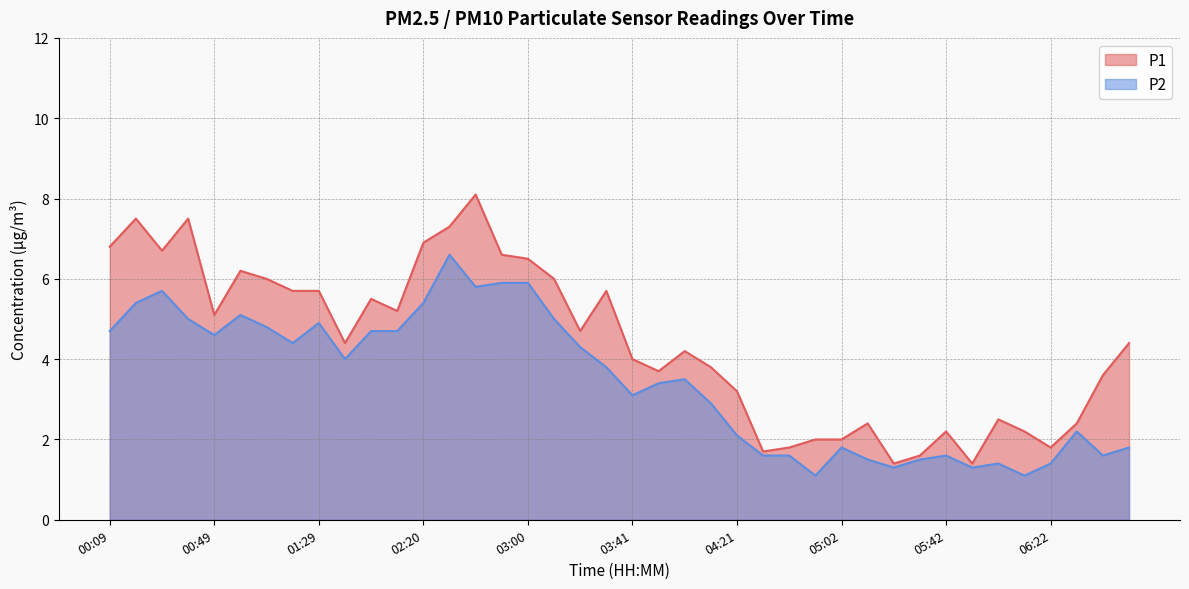

Reading left to right, transcribe all the data shown in this chart.

P1: 6.8	7.5	6.7	7.5	5.1	6.2	6.0	5.7	5.7	4.4	5.5	5.2	6.9	7.3	8.1	6.6	6.5	6.0	4.7	5.7	4.0	3.7	4.2	3.8	3.2	1.7	1.8	2.0	2.0	2.4	1.4	1.6	2.2	1.4	2.5	2.2	1.8	2.4	3.6	4.4
P2: 4.7	5.4	5.7	5.0	4.6	5.1	4.8	4.4	4.9	4.0	4.7	4.7	5.4	6.6	5.8	5.9	5.9	5.0	4.3	3.8	3.1	3.4	3.5	2.9	2.1	1.6	1.6	1.1	1.8	1.5	1.3	1.5	1.6	1.3	1.4	1.1	1.4	2.2	1.6	1.8